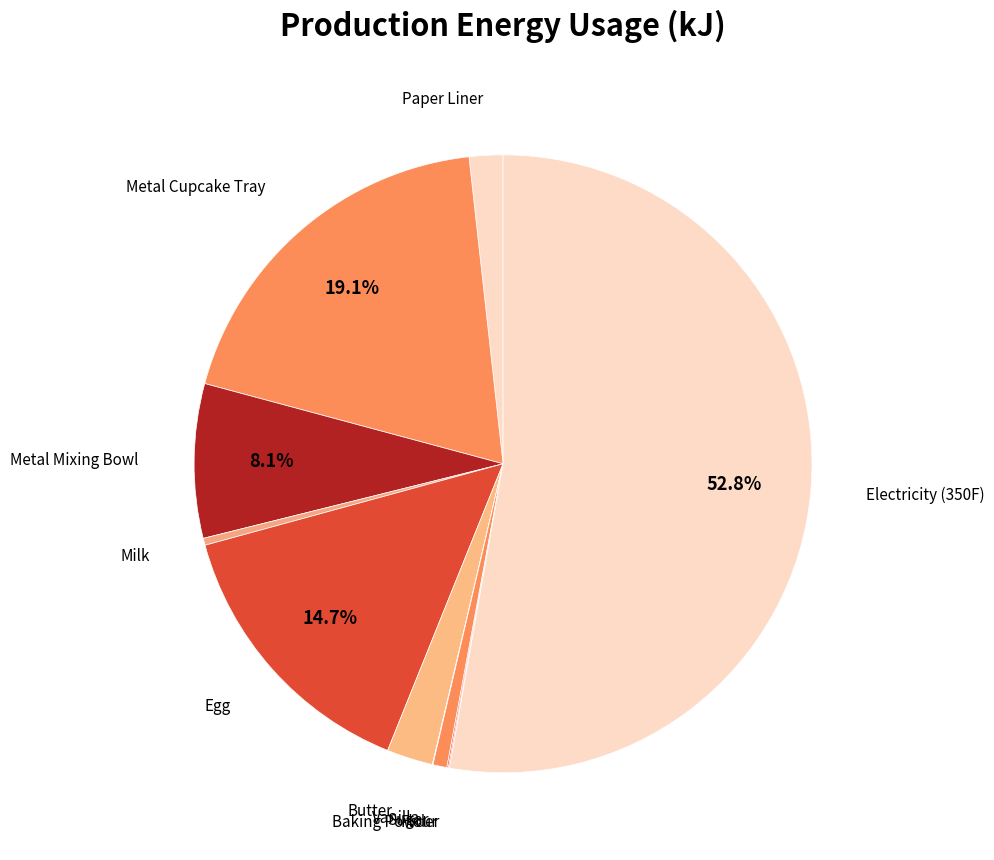

How many slices are in this pie chart?

11